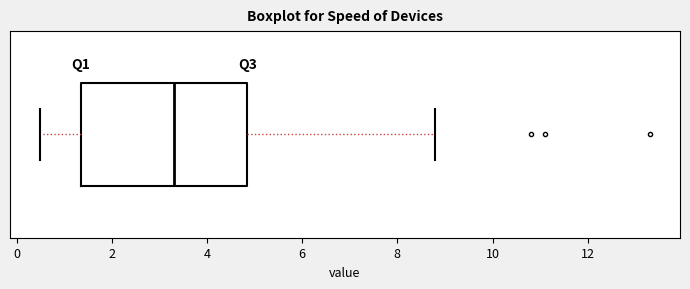

Where is the right edge of the box on the x-axis? The values are not printed on the chart, so give them approximately, as read against the axis.

4.8